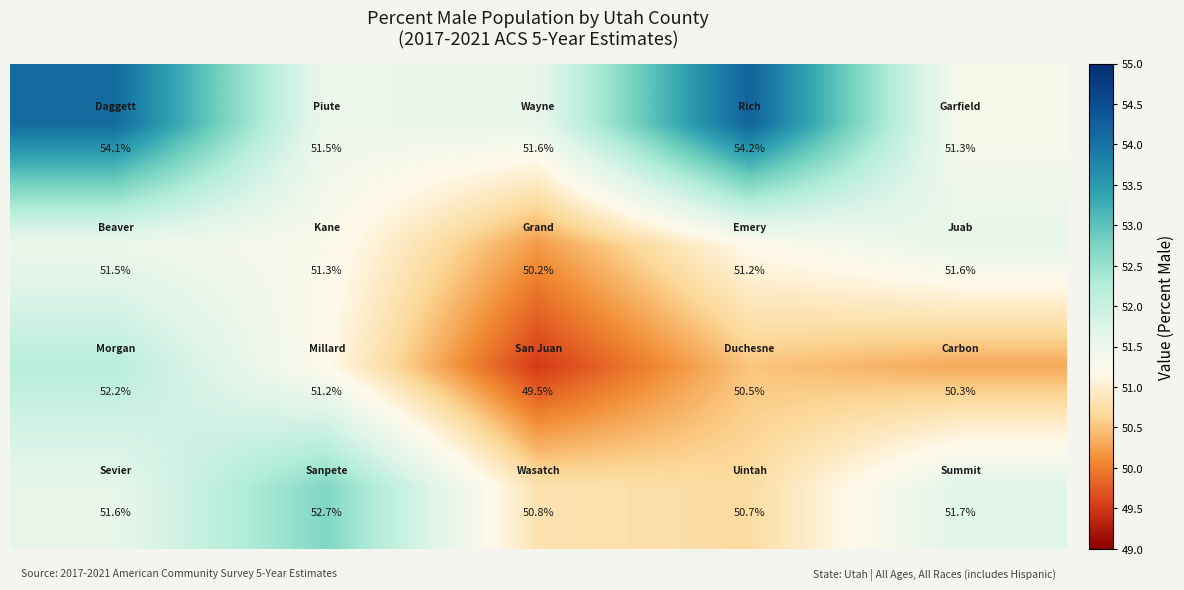

At how many categories does at least one series exceed 51?

5